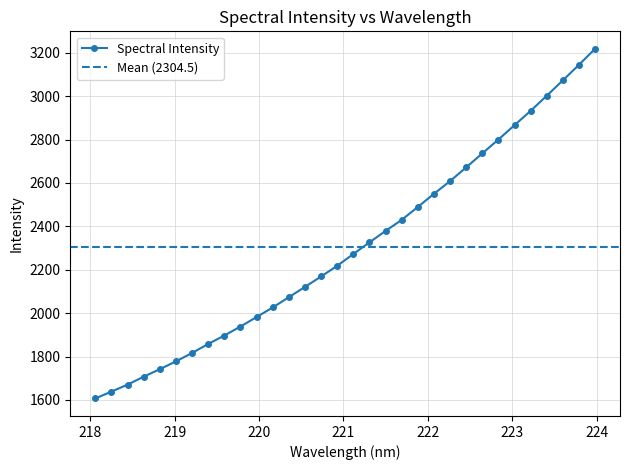

Reading left to right, what are all the values shown in this chart?

1606.8	1638.5	1670.5	1707.2	1741.7	1777.9	1816.7	1858.2	1897.0	1938.4	1982.3	2026.3	2073.6	2121.0	2169.1	2218.4	2272.7	2326.3	2379.0	2430.0	2489.3	2550.1	2608.5	2671.9	2736.2	2800.2	2866.4	2932.3	3001.8	3072.8	3144.3	3218.2